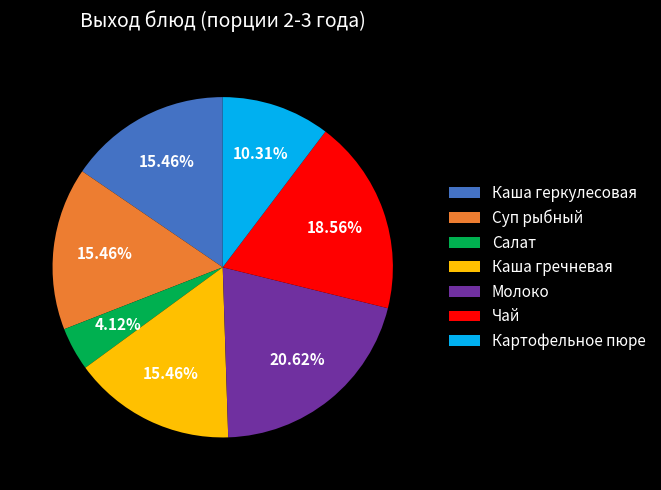

Is it true that Картофельное пюре is 10% of the pie?

True